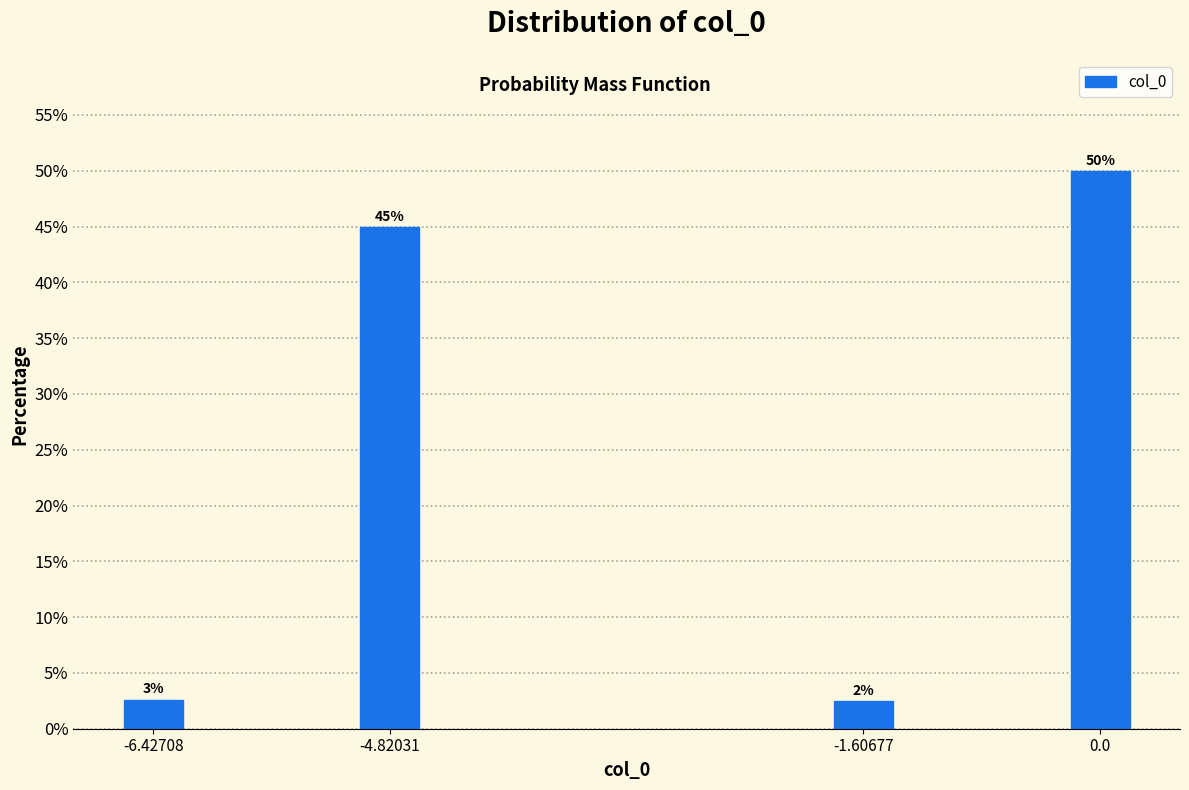

What is the sum of all values?

100.0